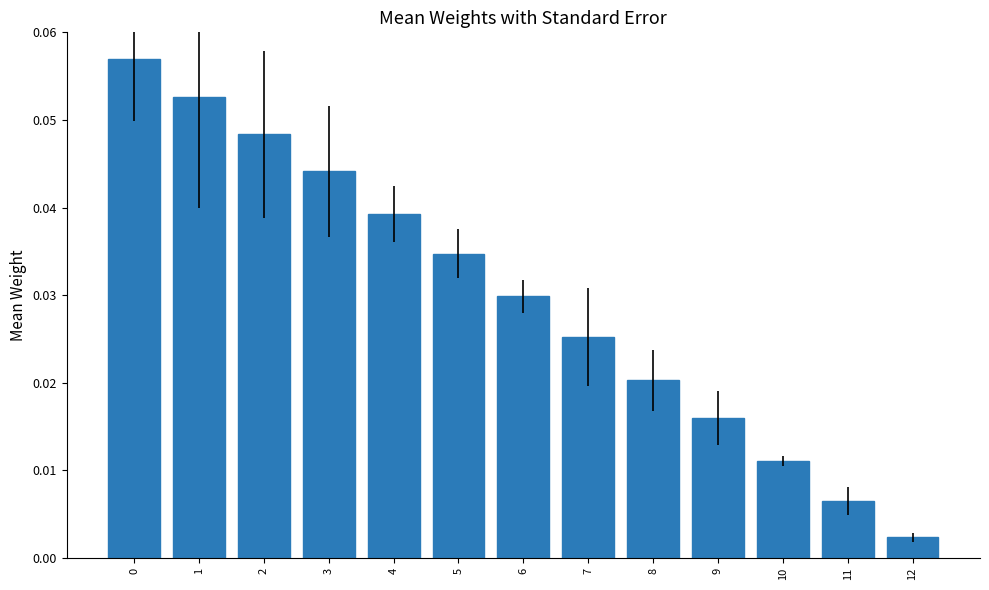

Which category has the lowest value across all series?

12